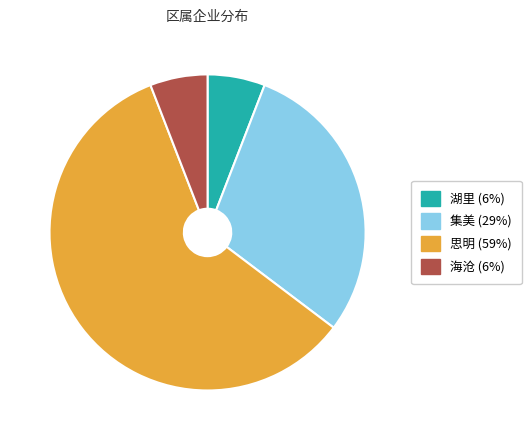

Is the sum of 湖里 and 海沧 greater than half?

No